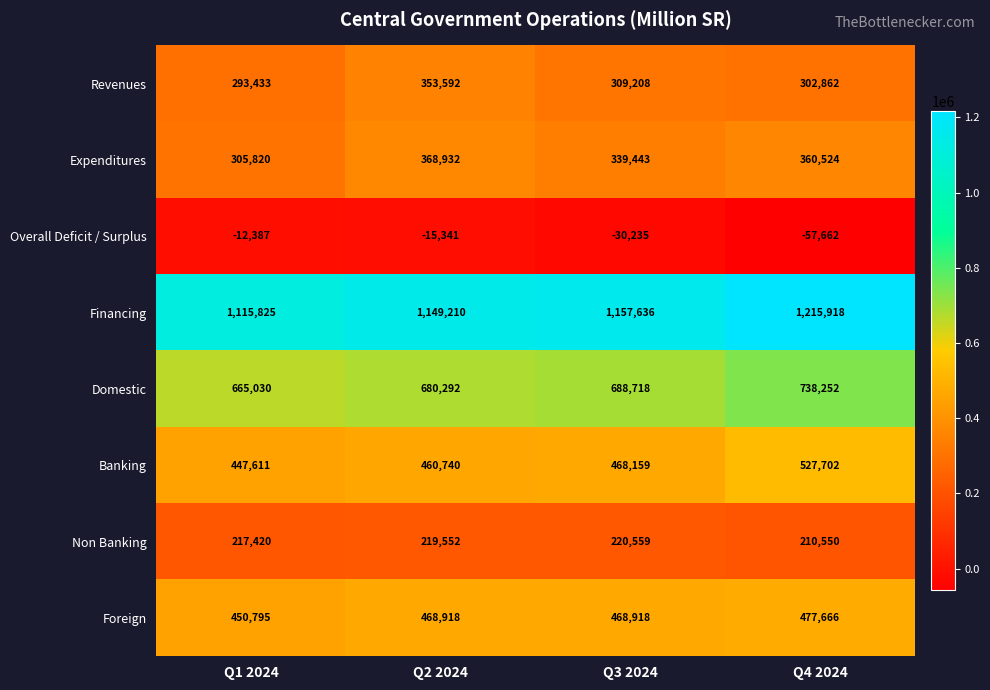

What is the difference between the second highest and minimum values in the Overall Deficit / Surplus series?

42321